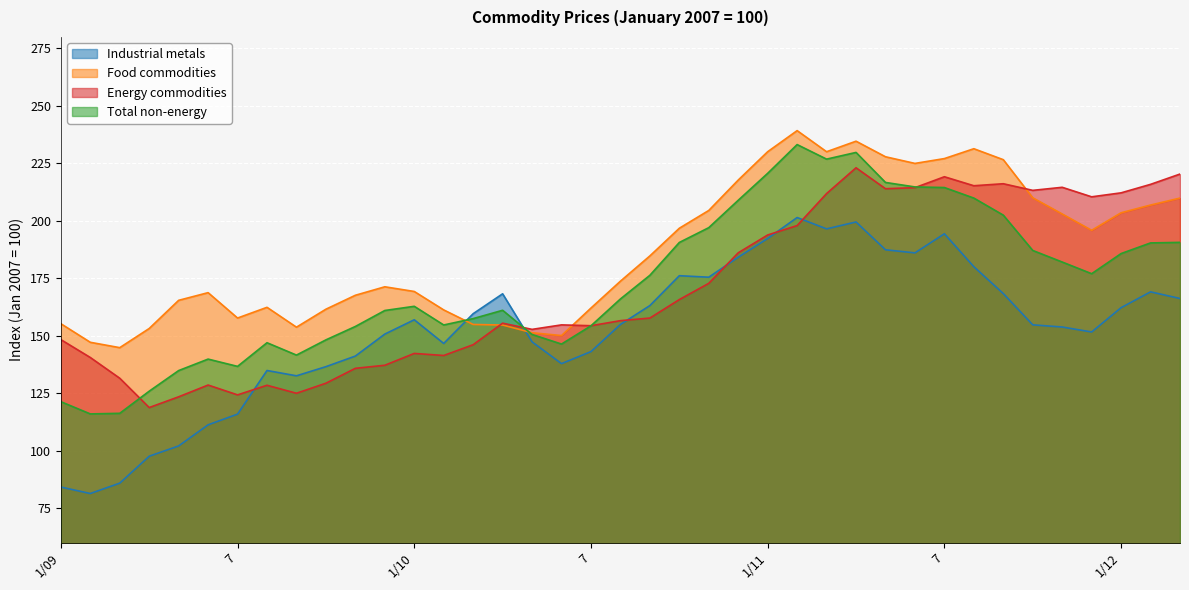

Where is Food commodities nearest to the value 192?

12